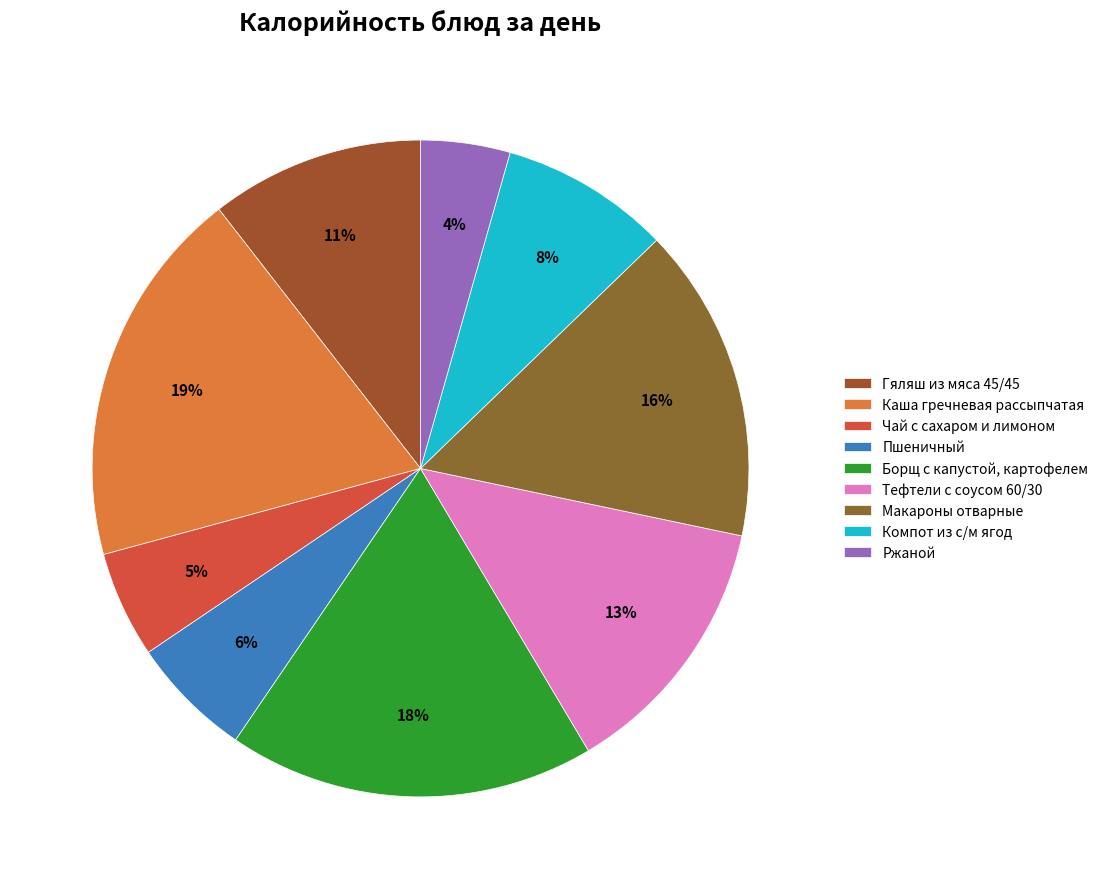

The Компот из с/м ягод slice represents 8% of the pie. True or false?

True